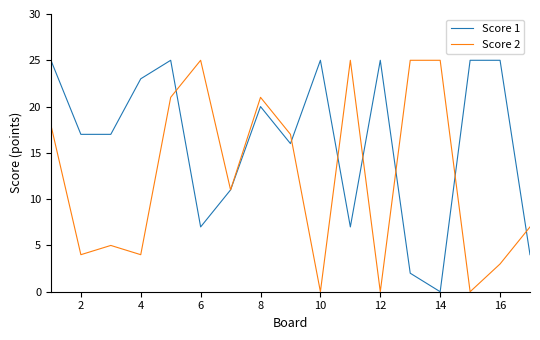

What is the greatest value displayed?

25